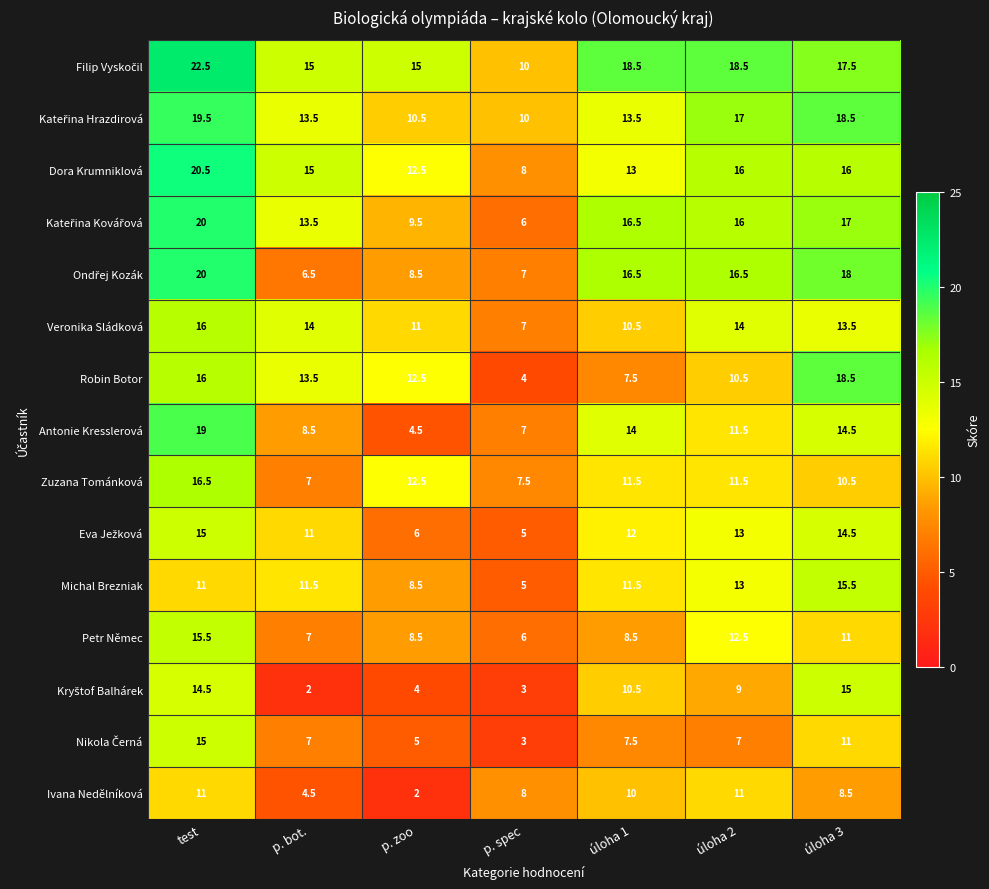

At which category is the sum across all series the highest?

test